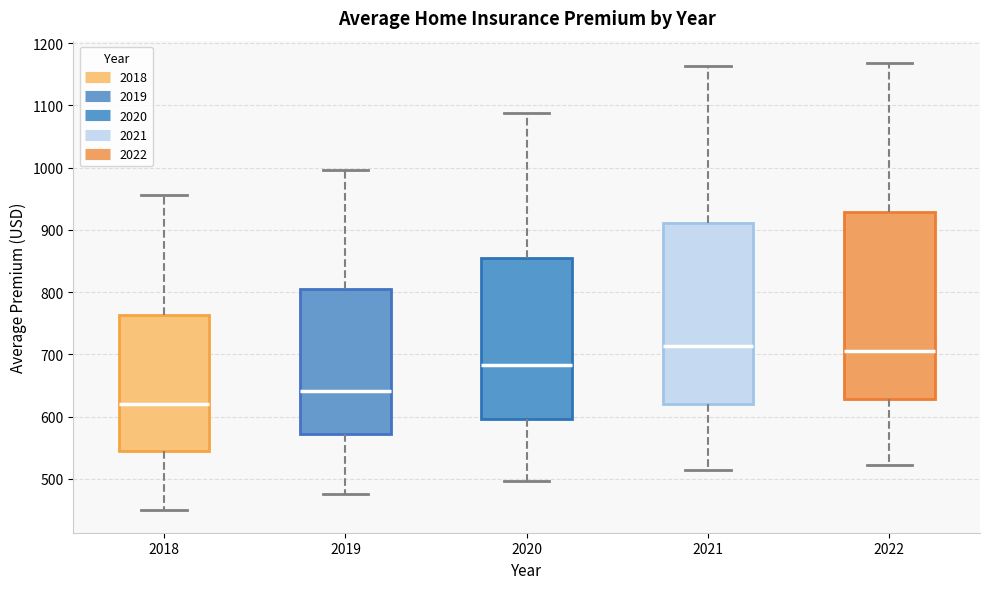

Reading left to right, transcribe this box plot: for each box, give where its median line is, the range the box spans, and where its two whiskers end, as read against the y-axis. The values are not printed on the chart, so give them approximately, as read against the axis.

2018: median 620, box 550 to 760, whiskers 450 to 960
2019: median 640, box 570 to 800, whiskers 480 to 1000
2020: median 680, box 600 to 860, whiskers 500 to 1090
2021: median 710, box 620 to 910, whiskers 510 to 1160
2022: median 700, box 630 to 930, whiskers 520 to 1170